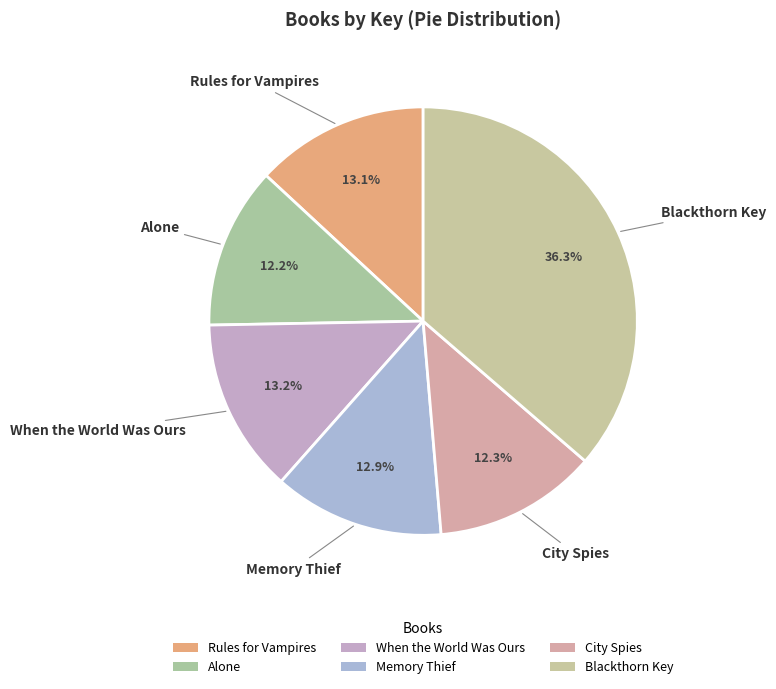

Does City Spies represent more than half of the total?

No